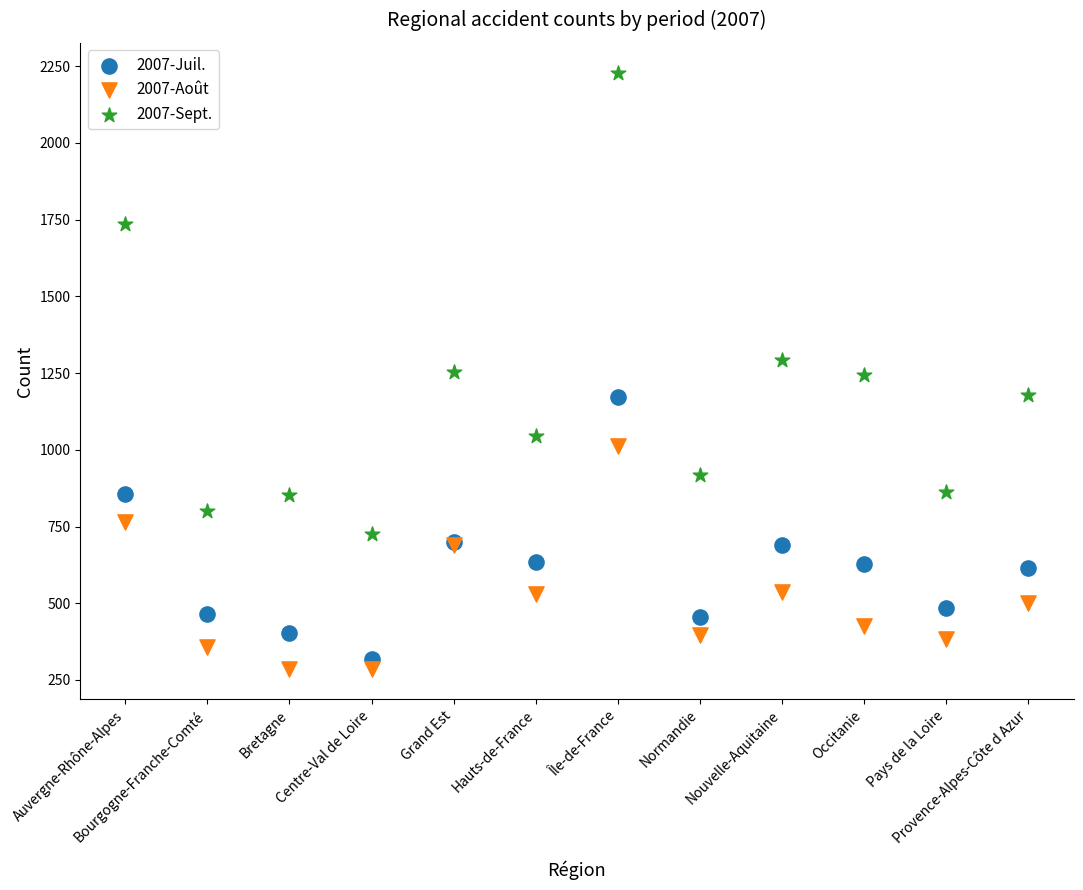

Which series reaches the maximum Y coordinate?

2007-Sept.